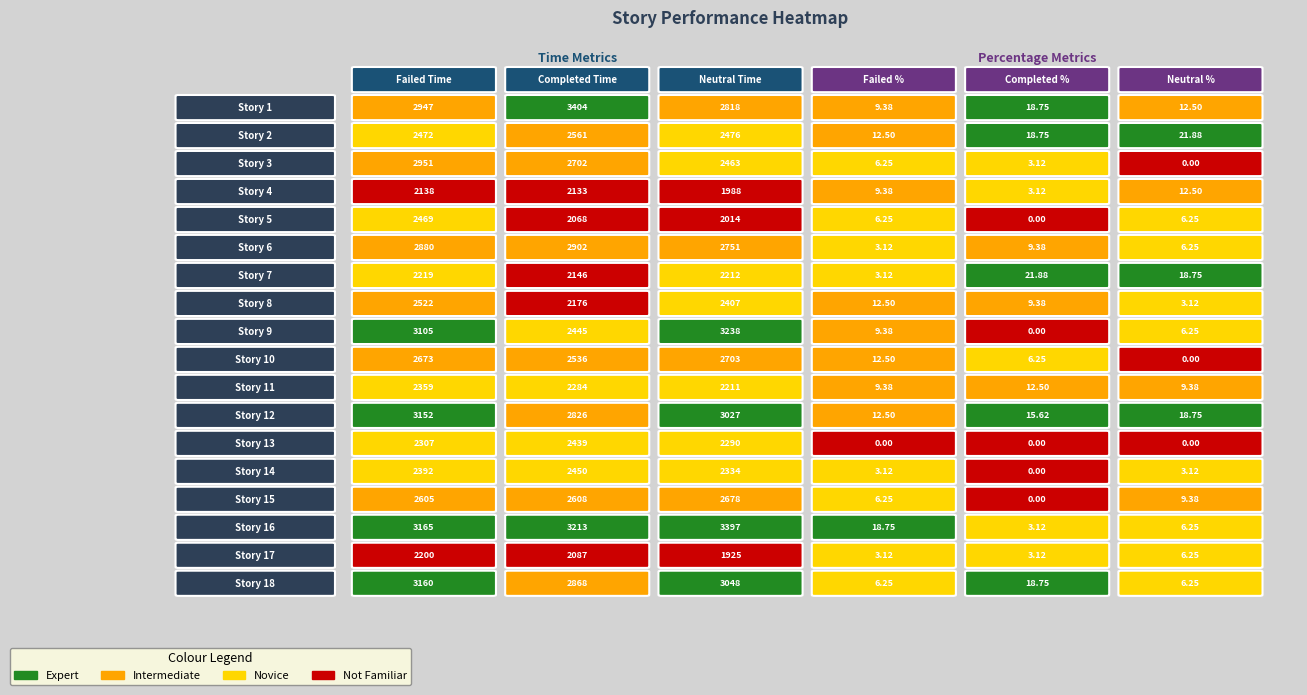

Is it true that Neutral_Pct equals 9.5 at 17?

False